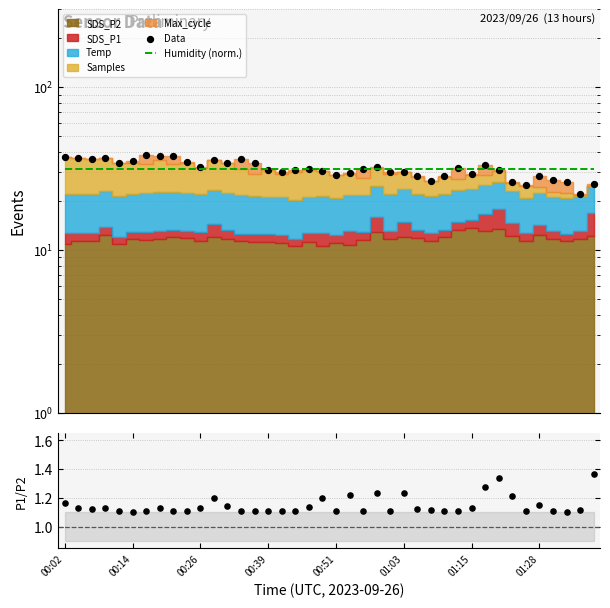

Which series contains the lowest Y value?

P1/P2